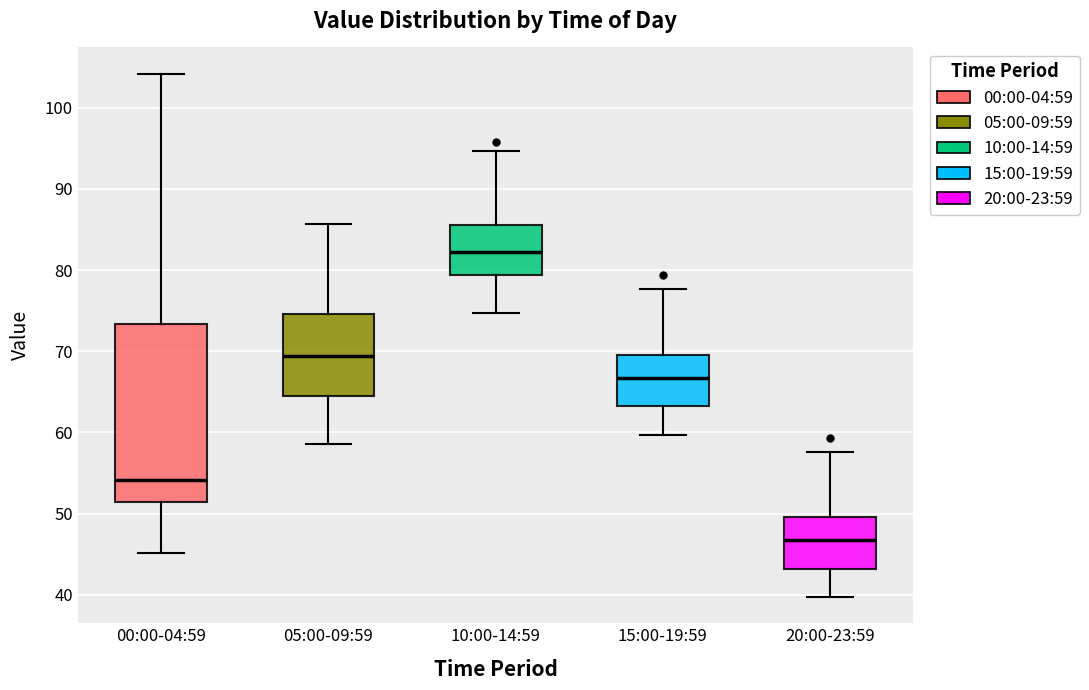

Reading left to right, read every box against the y-axis: the position of its median line, the range the box covers, and the ends of its whiskers. The values are not printed on the chart, so give them approximately, as read against the axis.

00:00-04:59: median 54, box 51 to 73, whiskers 45 to 104
05:00-09:59: median 69, box 64 to 75, whiskers 59 to 86
10:00-14:59: median 82, box 79 to 86, whiskers 75 to 95
15:00-19:59: median 67, box 63 to 70, whiskers 60 to 78
20:00-23:59: median 47, box 43 to 50, whiskers 40 to 58